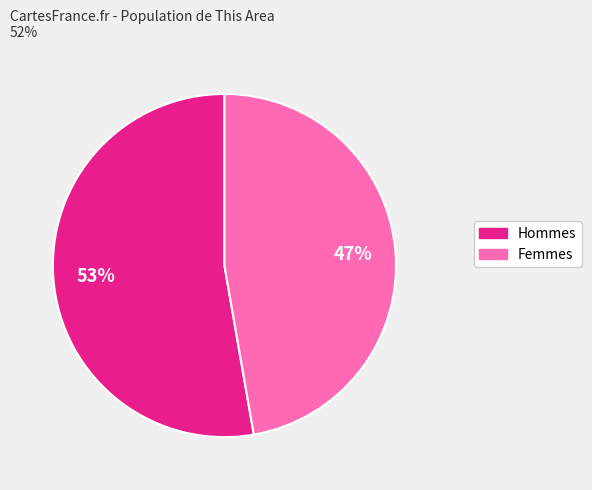

Does any single category account for the majority?

Yes